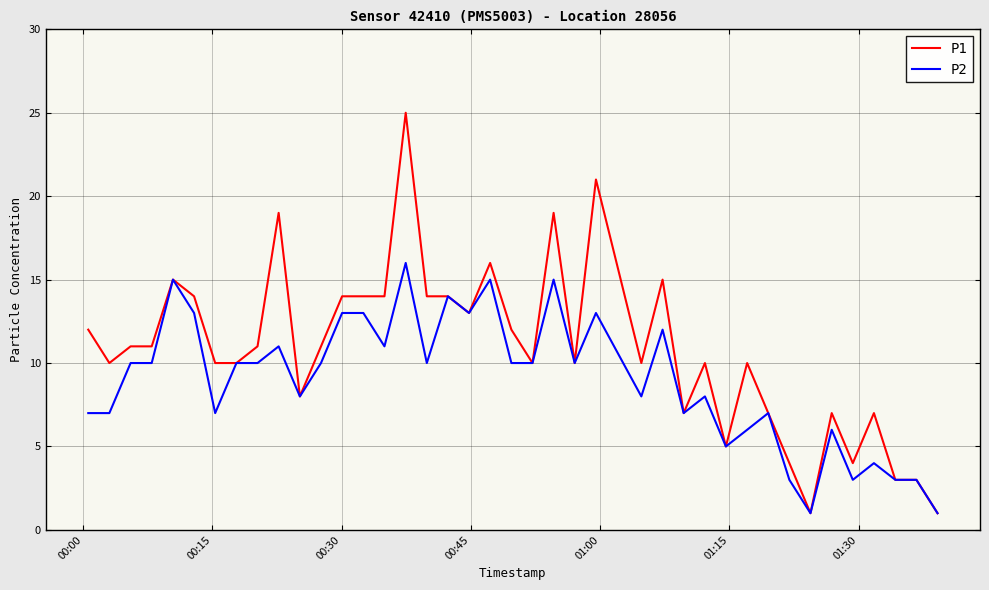

Which series has the widest spread of values?

P1